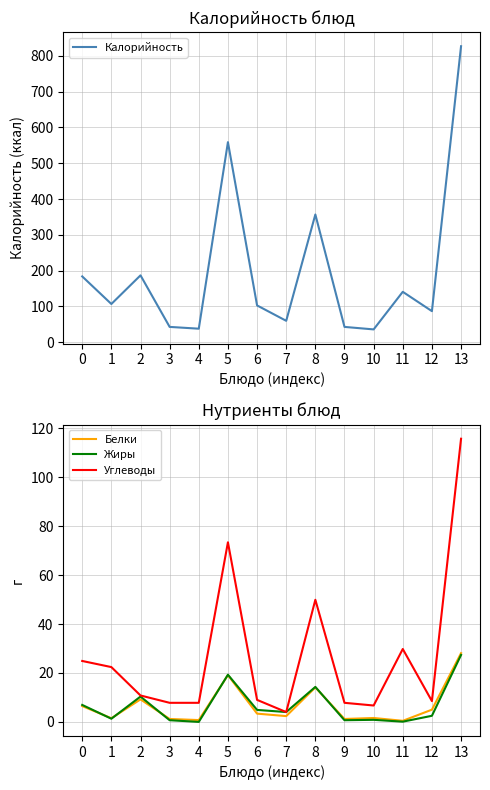

How many interior local peaks does the Белки series have?

4